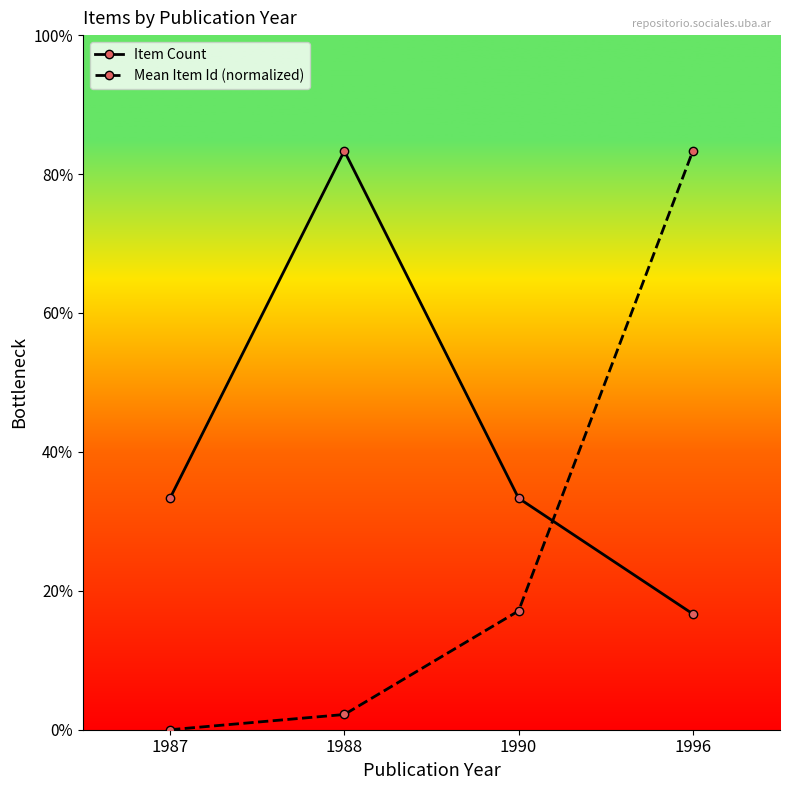

Which label corresponds to the largest value in the chart?

1988